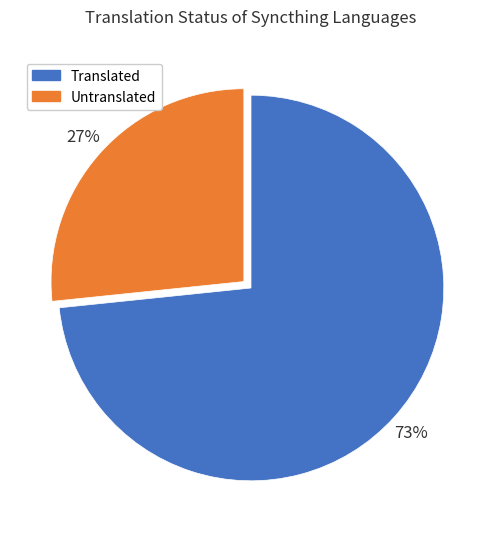

How many slices are in this pie chart?

2